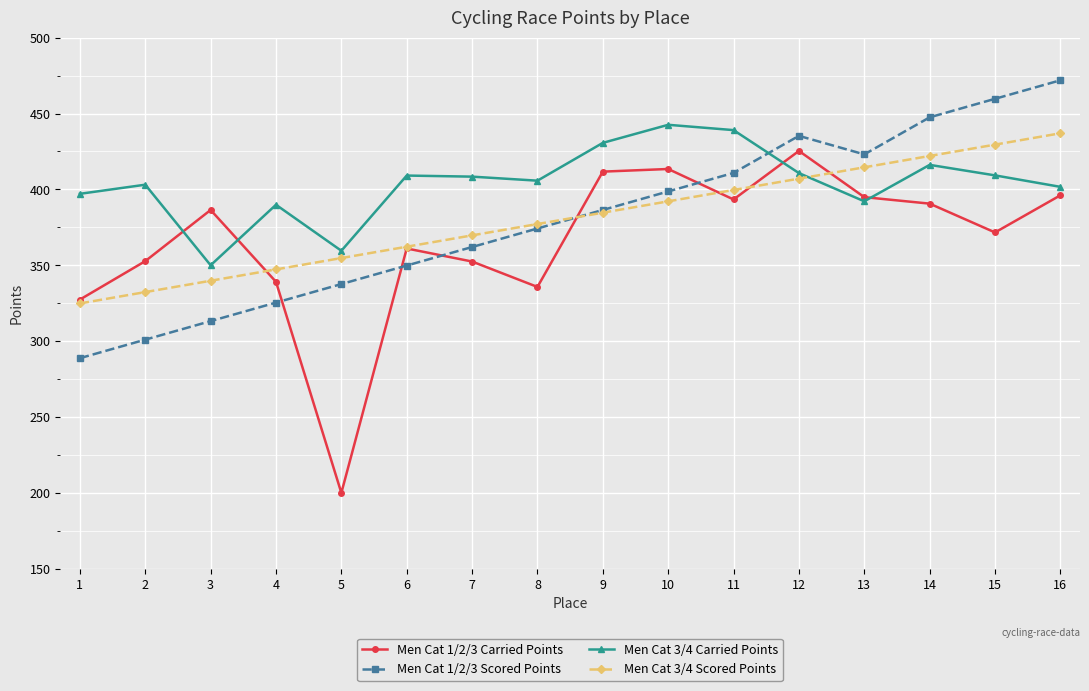

Is the value of Men Cat 1/2/3 Scored Points at 16 greater than the value of Men Cat 3/4 Scored Points at 13?

Yes